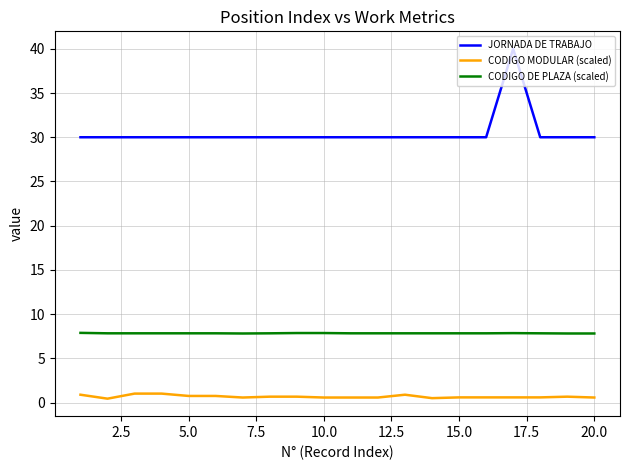

Rank the series by their maximum value, from highest to lowest.

JORNADA DE TRABAJO, CODIGO DE PLAZA (scaled), CODIGO MODULAR (scaled)